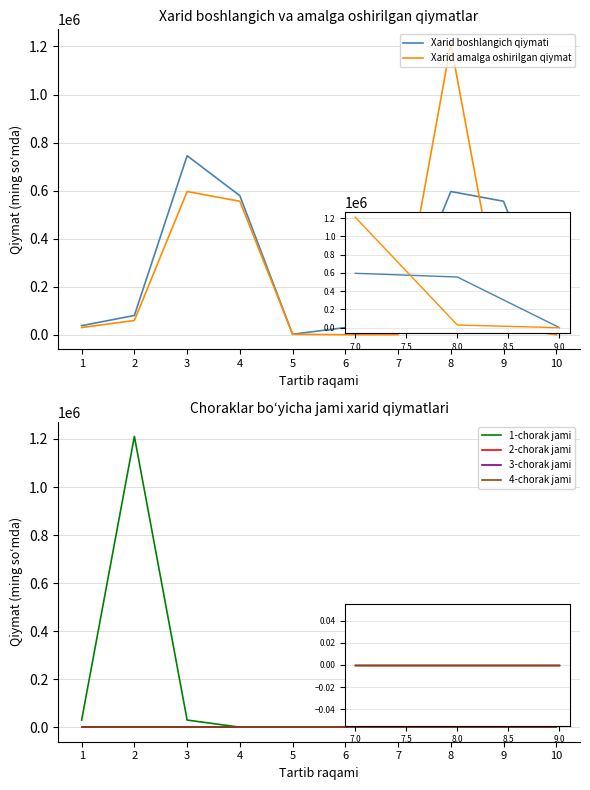

Which series changed the most between 8 and 10?

Xarid amalga oshirilgan qiymat